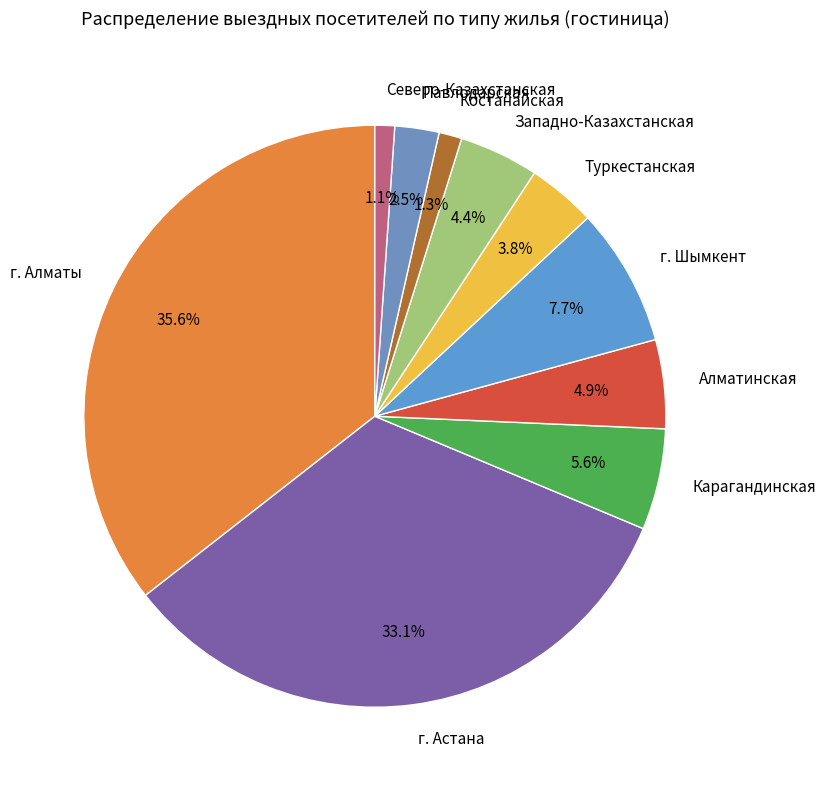

How many segments does this pie chart have?

10